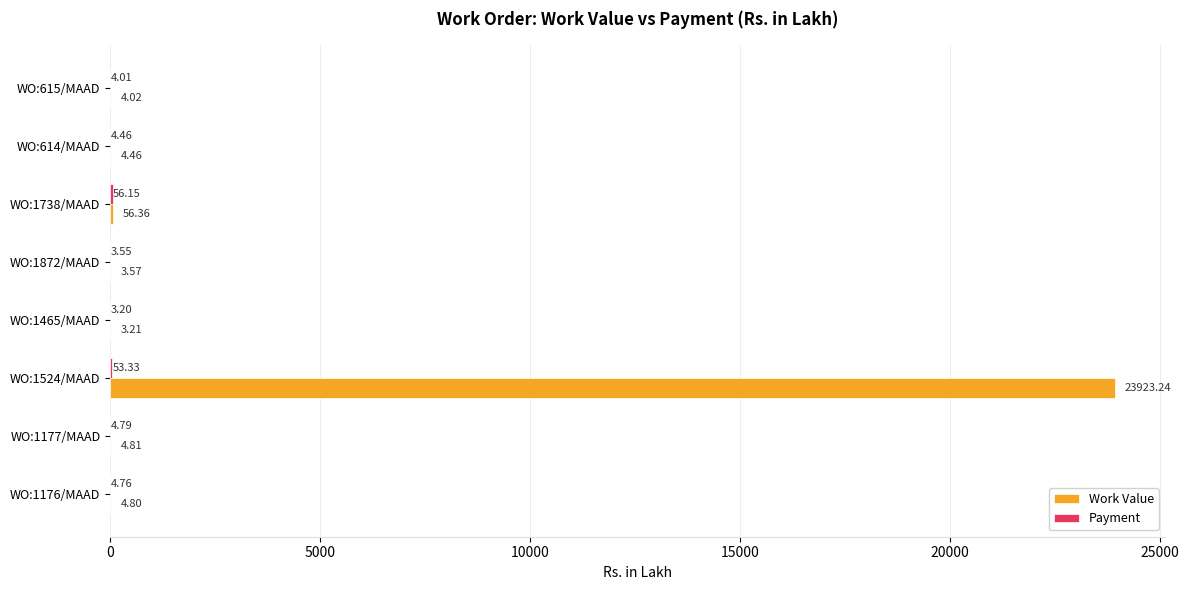

At which category is the sum across all series the highest?

WO:1524/MAAD